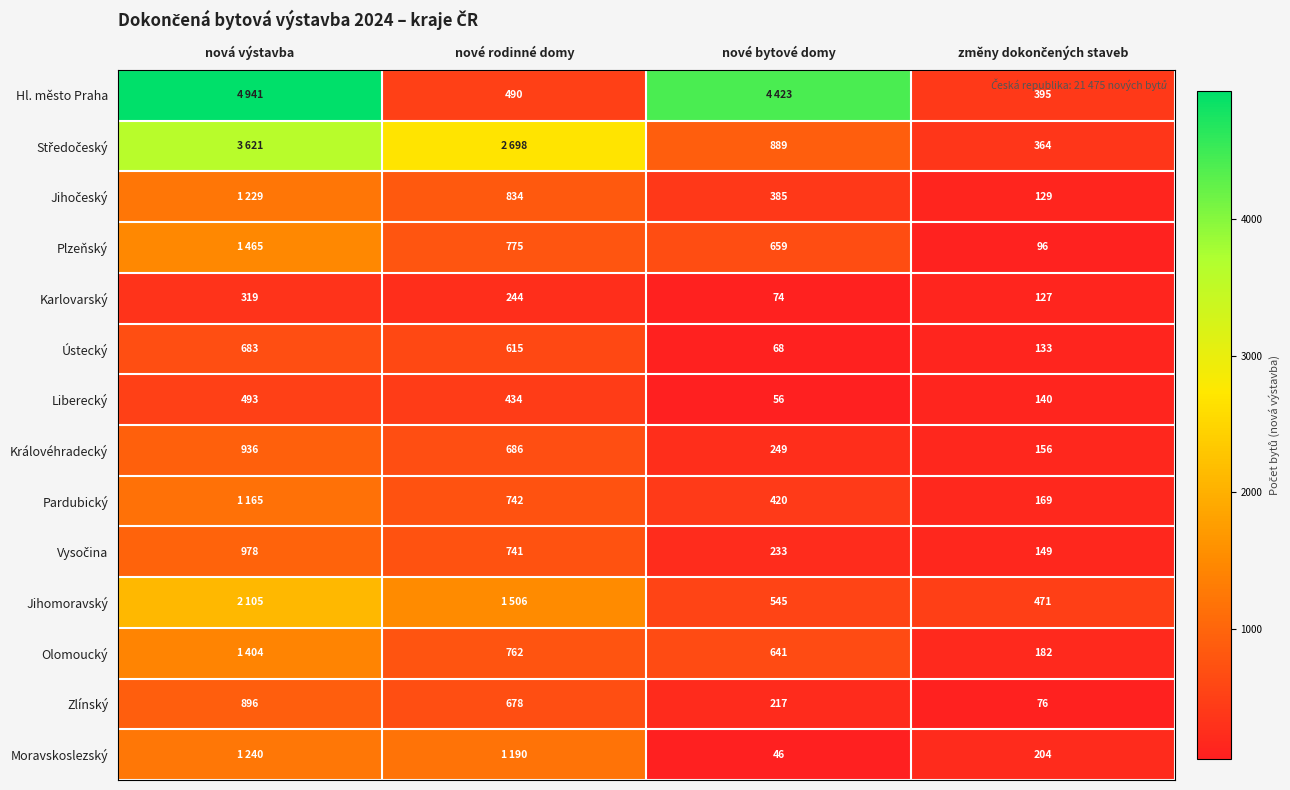

What is the total value across all series at nové rodinné domy?

12395